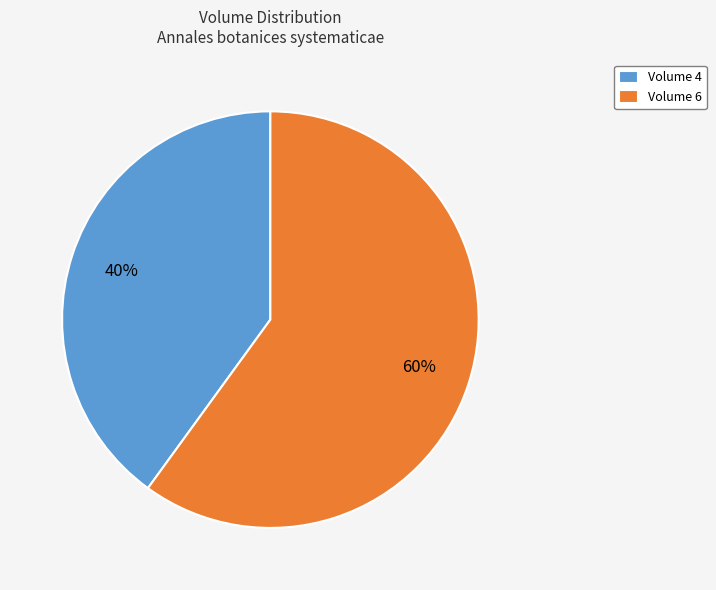

The Volume 4 slice represents 52% of the pie. True or false?

False